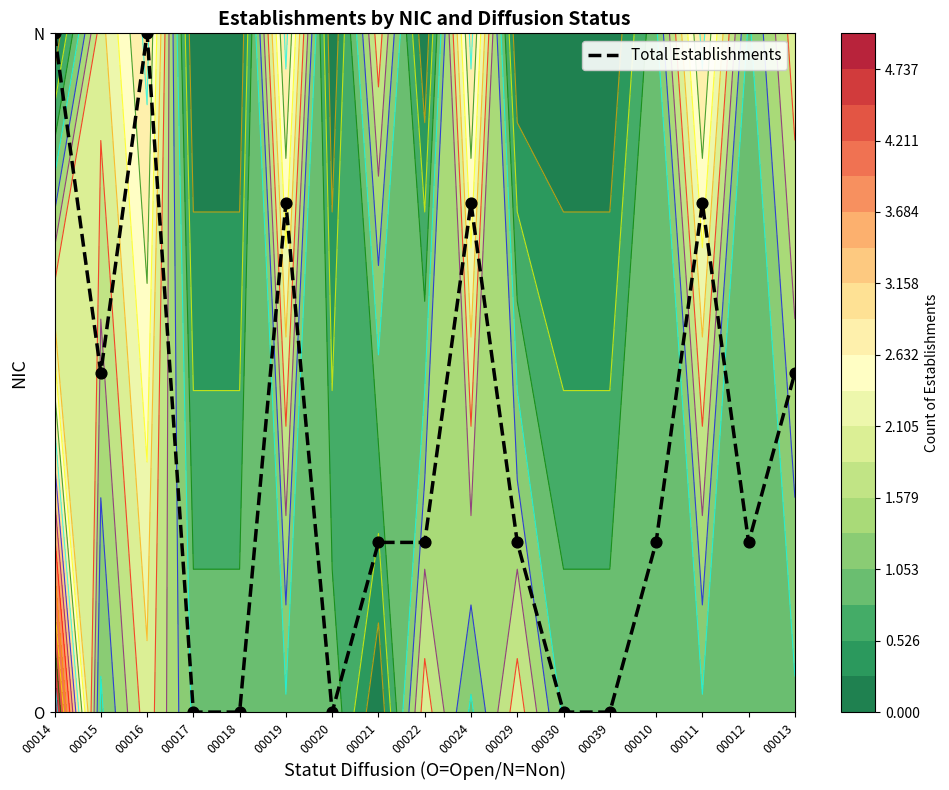

At which label is the value closest to 0?

00017